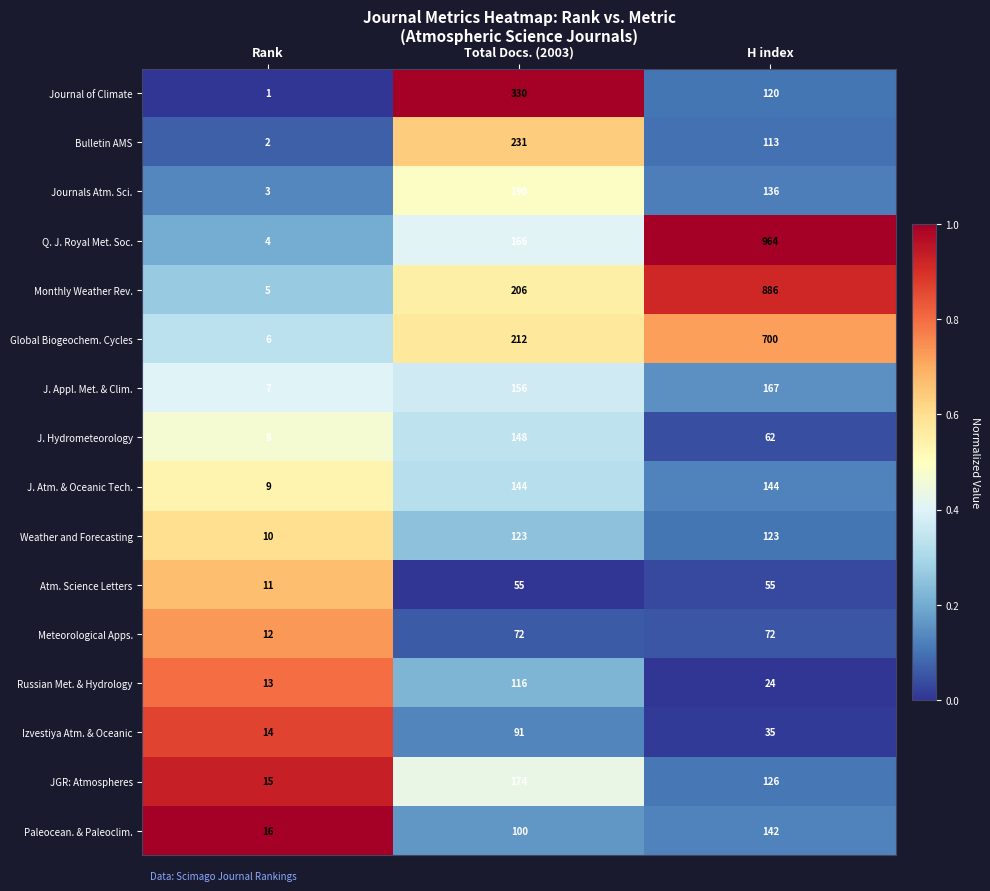

Which series changed the most between Total Docs. (2003) and H index?

Q. J. Royal Met. Soc.